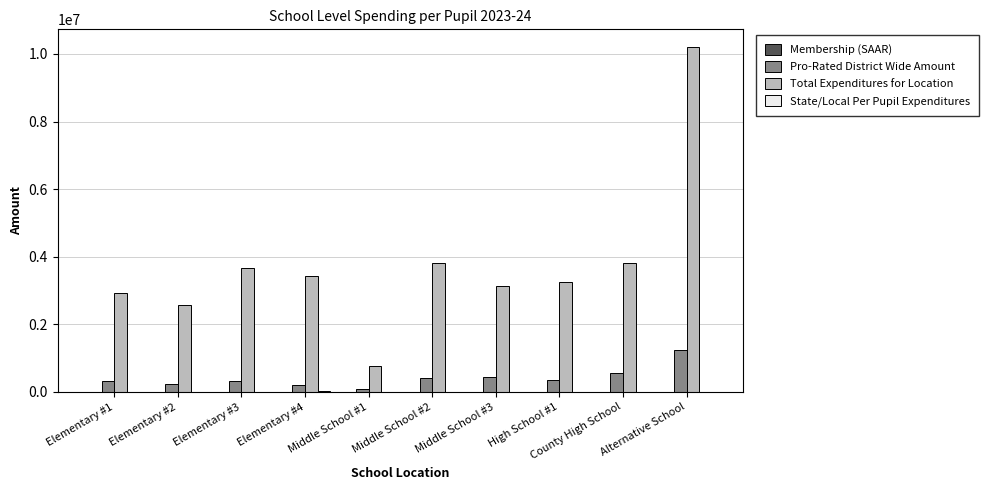

Count the number of data series in this chart.

4